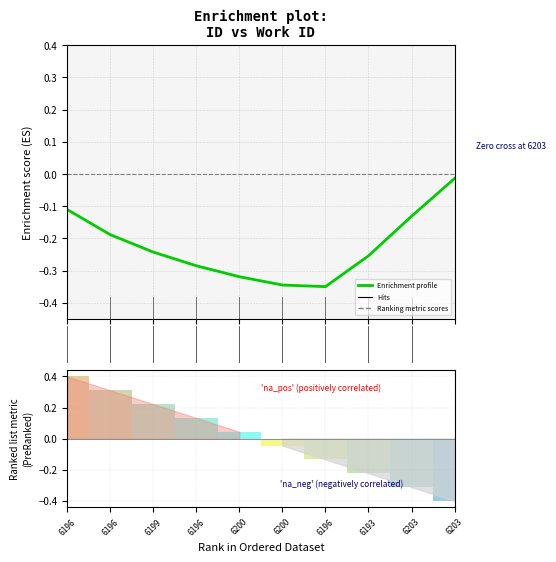

Rank the categories by value from lowest to highest.

6, 5, 4, 3, 7, 2, 1, 8, 0, 9